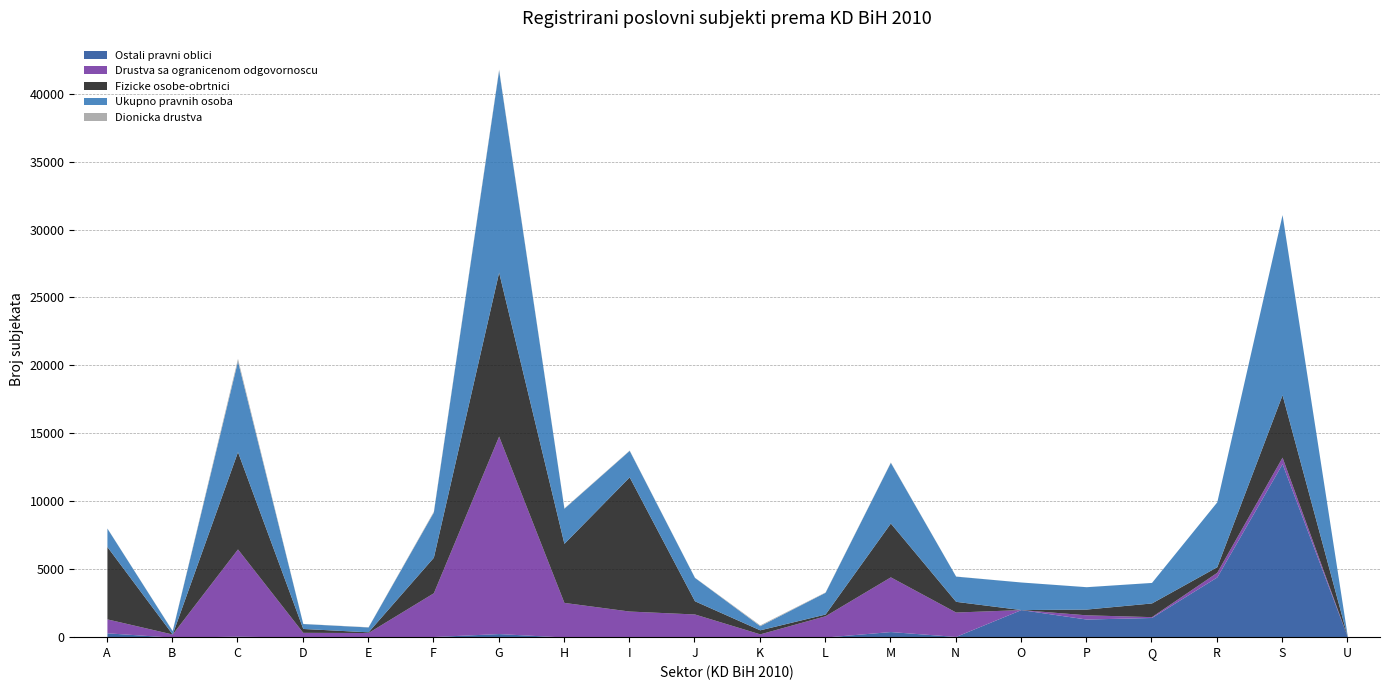

Between Q and R, which series saw the biggest shift?

Ukupno pravnih osoba